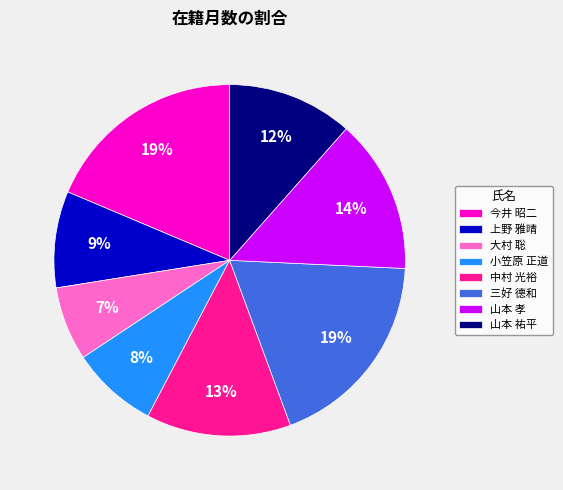

Does any single category account for the majority?

No